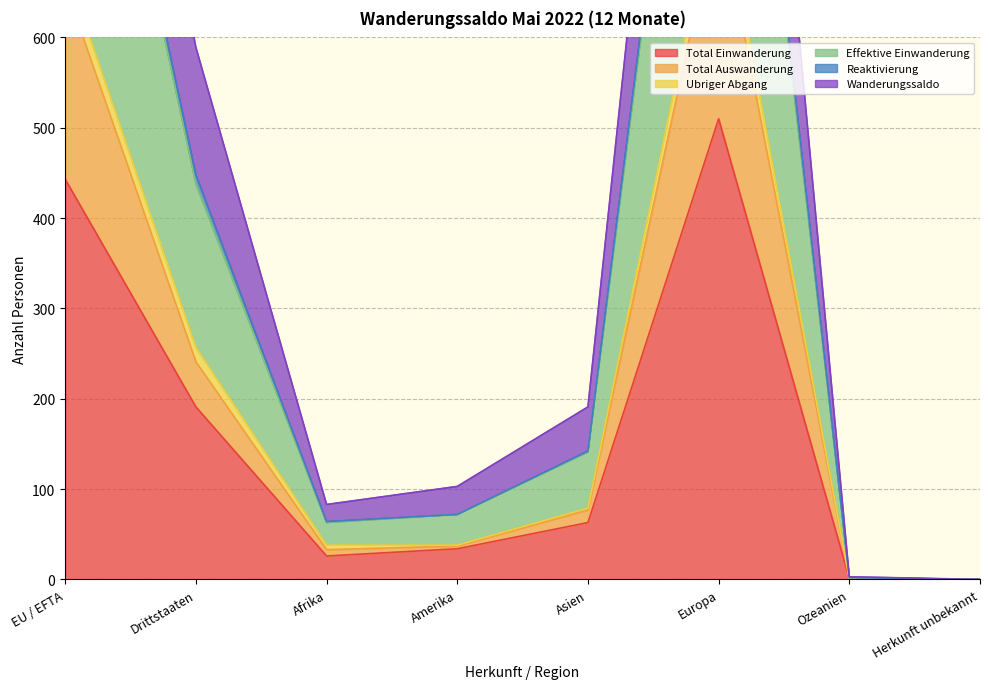

True or false: Total Einwanderung has a value of 34 at Amerika.

True